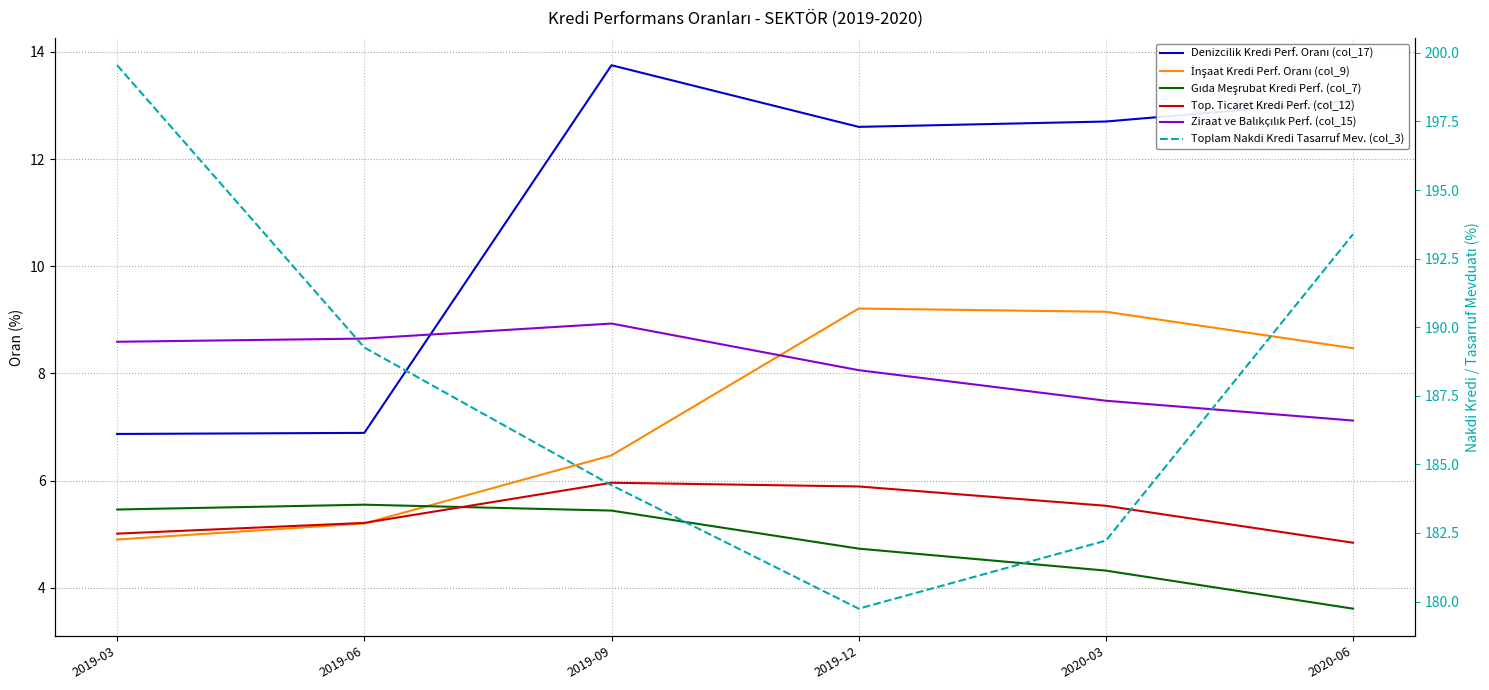

The value of Top. Ticaret Kredi Perf. (col_12) at 2019-06 is 5.2. True or false?

True